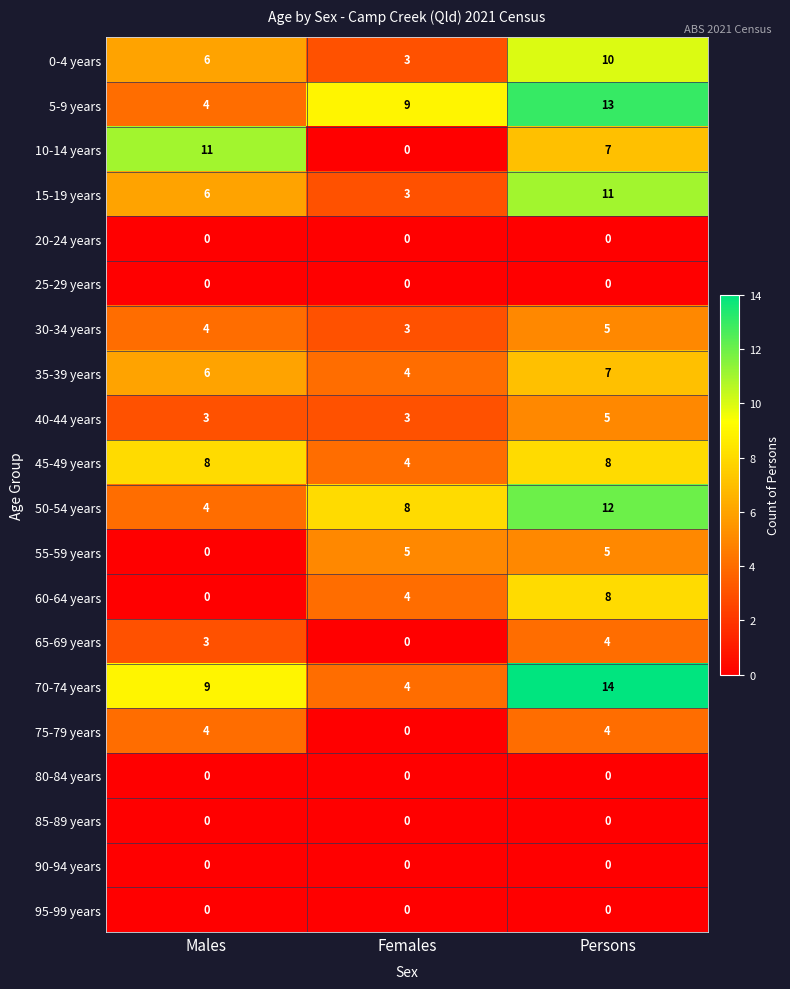

List the labels in order of 70-74 years value, smallest first.

Females, Males, Persons